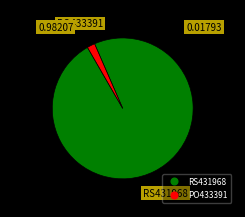

Rank the categories by value from highest to lowest.

RS431968, PO433391